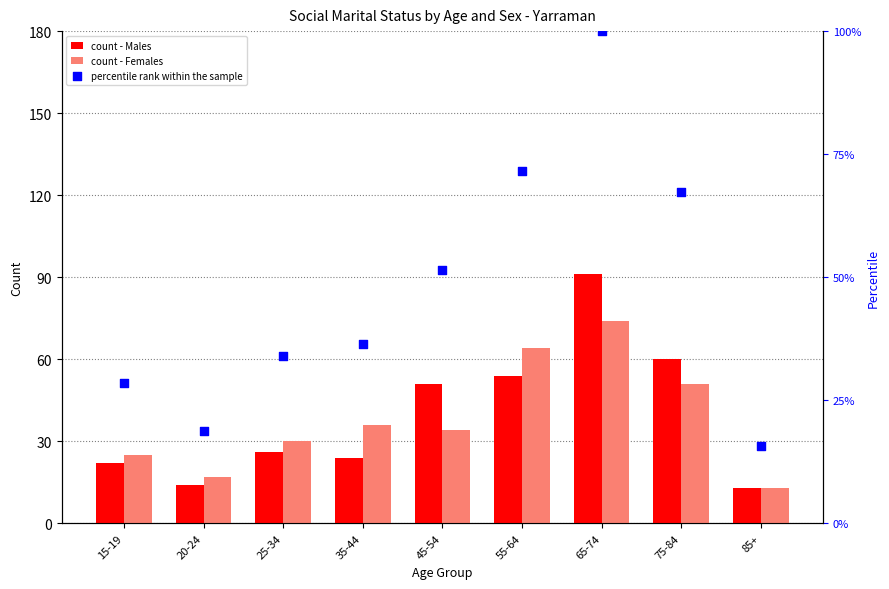

What are all the series names shown in the legend?

count - Males, count - Females, percentile rank within the sample